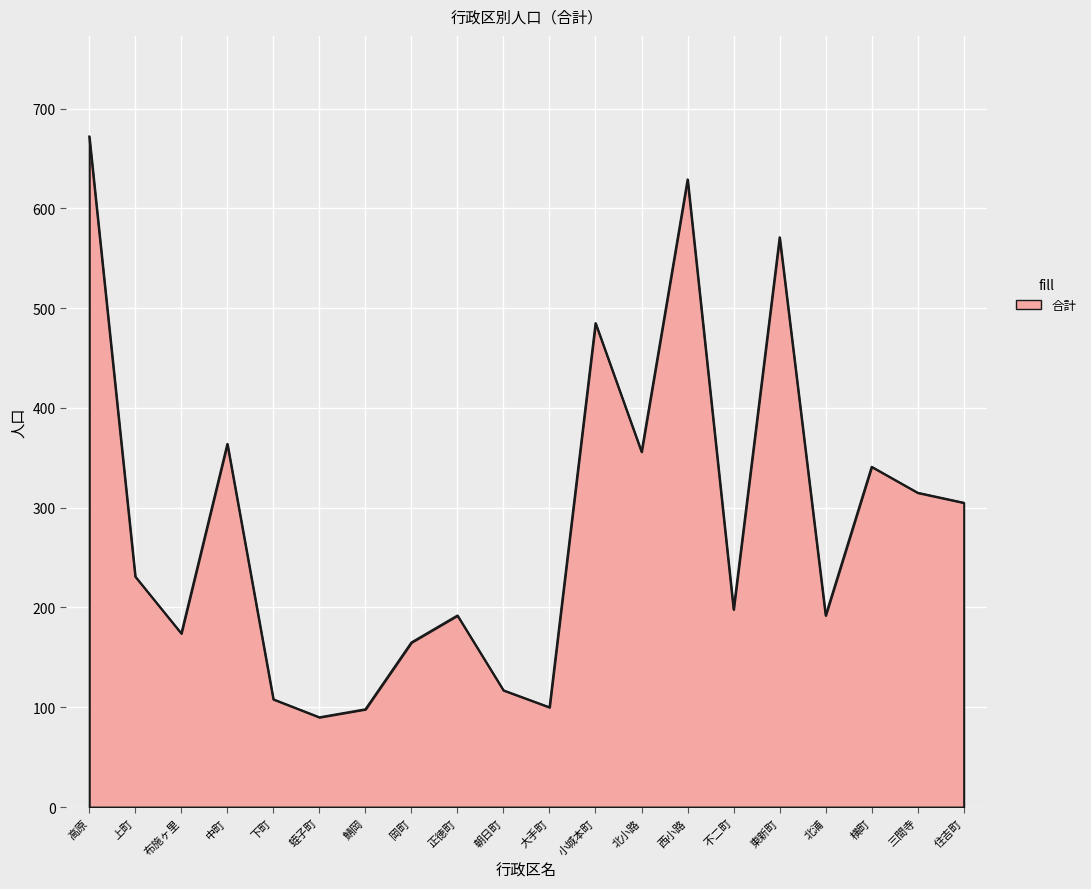

What is the difference between the values at 蛭子町 and 中町?

274